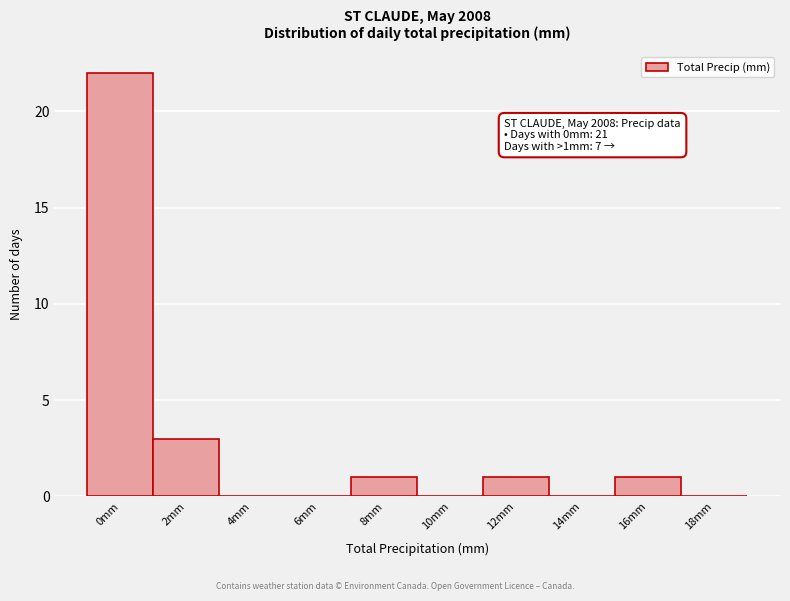

Reading right to left, transcribe all the data shown in this chart.

18mm=0	16mm=1	14mm=0	12mm=1	10mm=0	8mm=1	6mm=0	4mm=0	2mm=3	0mm=22